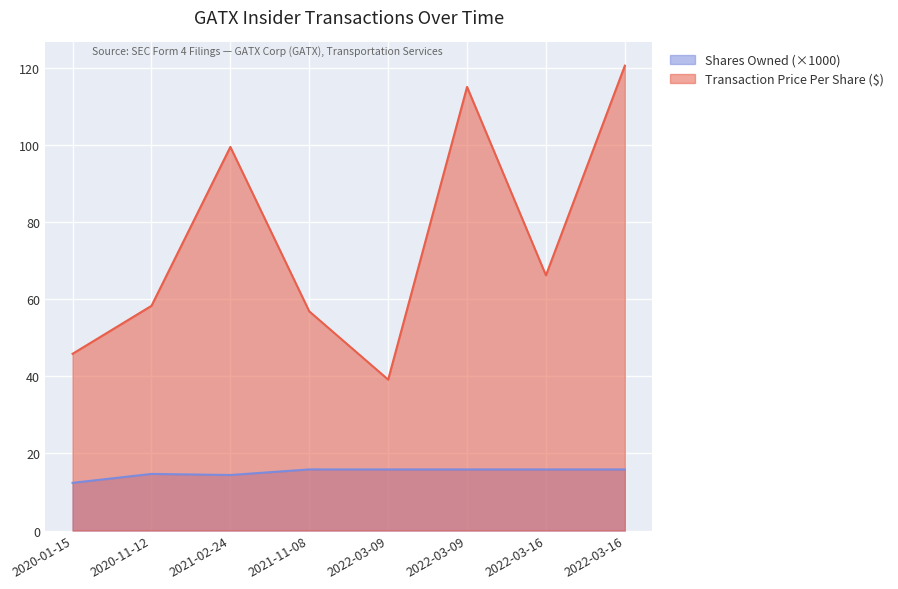

Between 2022-03-16 and 2021-02-24, which is larger?

2021-02-24